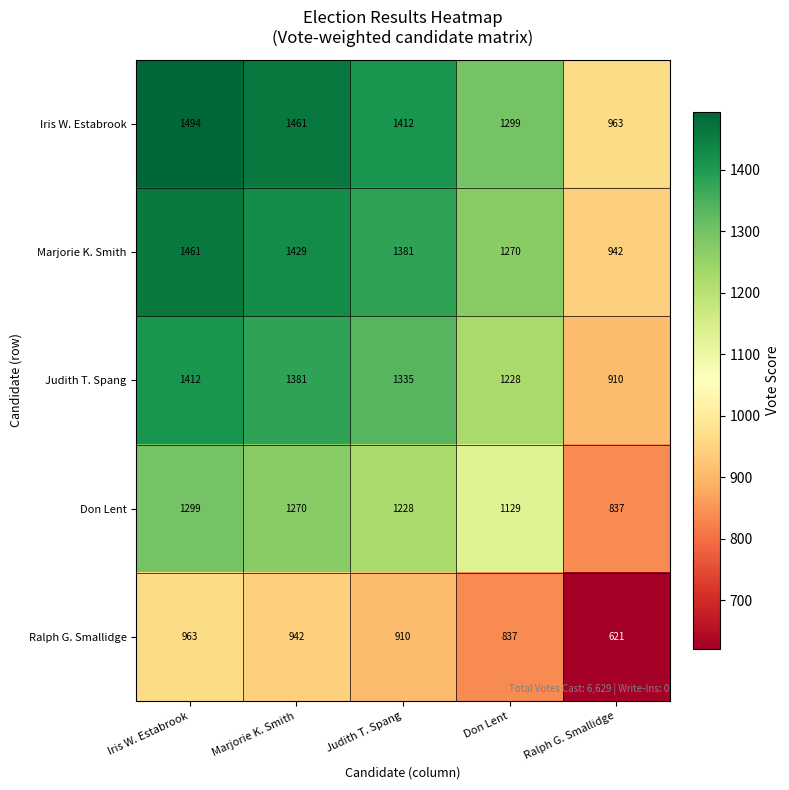

What is the maximum value shown in the chart?

1494